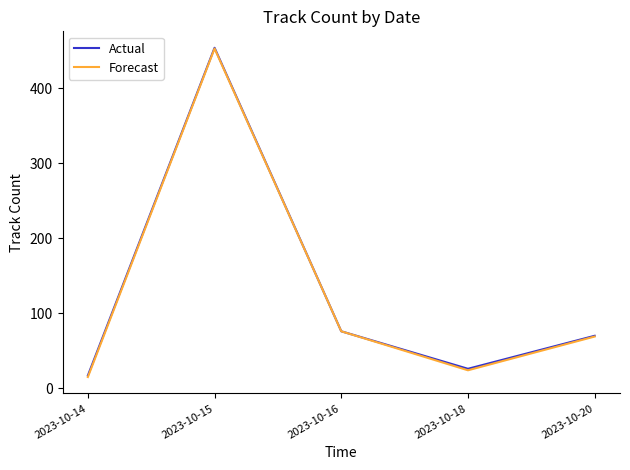

The Forecast series shows 25 at 2023-10-20. True or false?

False